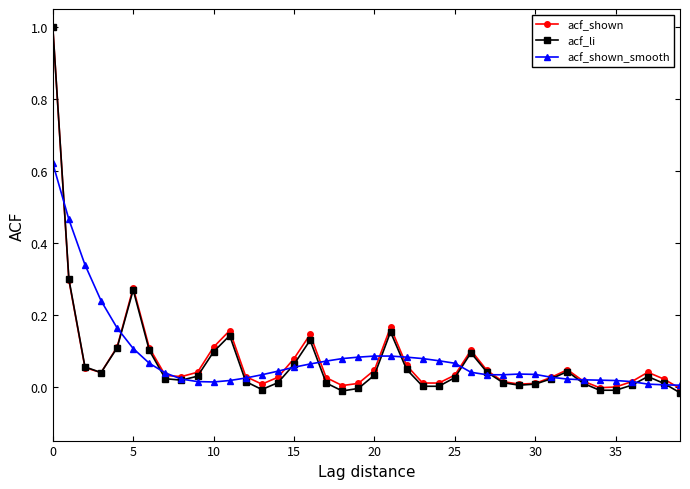

True or false: acf_shown has more than 0 interior local peaks.

True